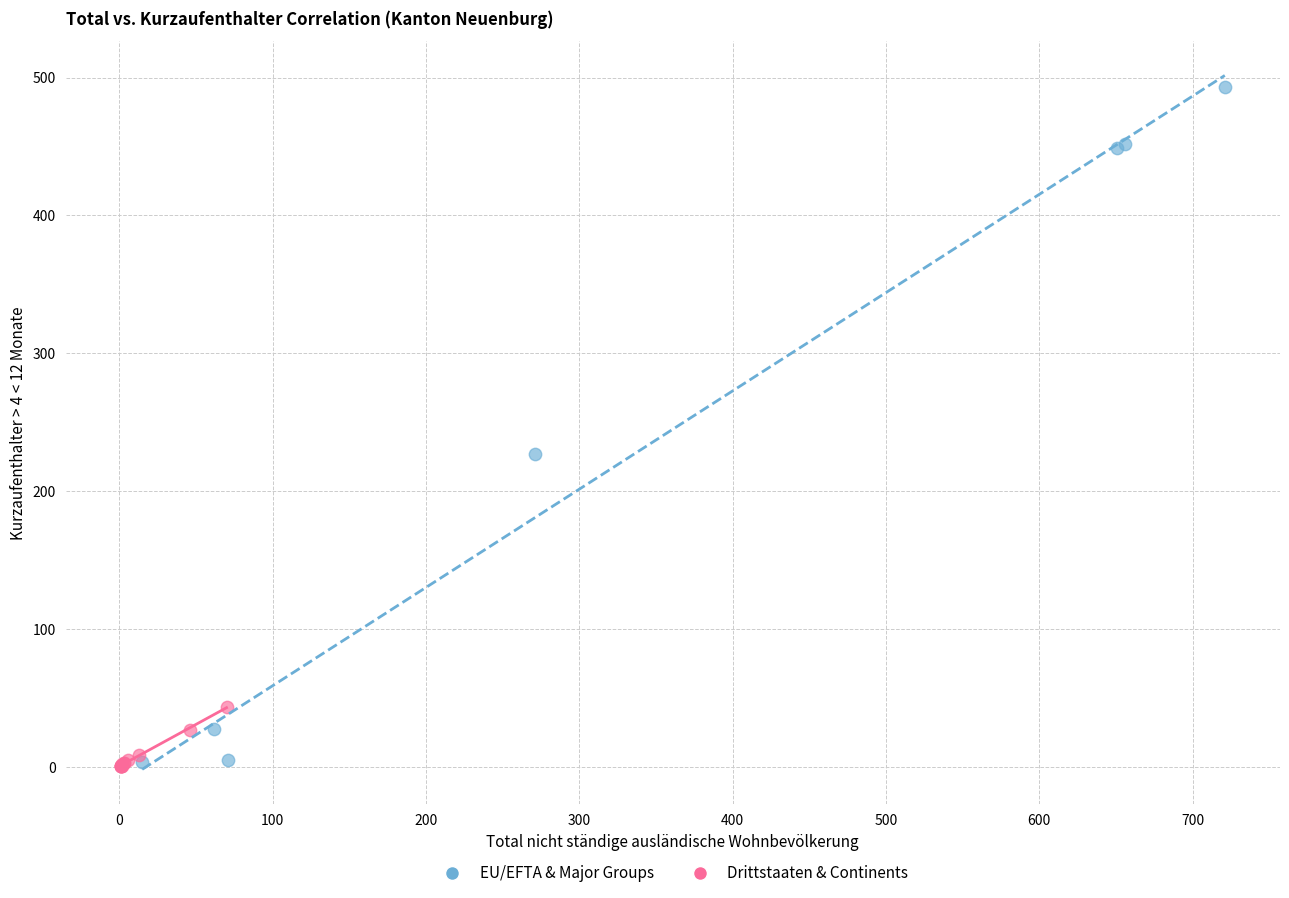

Which series has the widest spread of Y values?

EU/EFTA & Major Groups